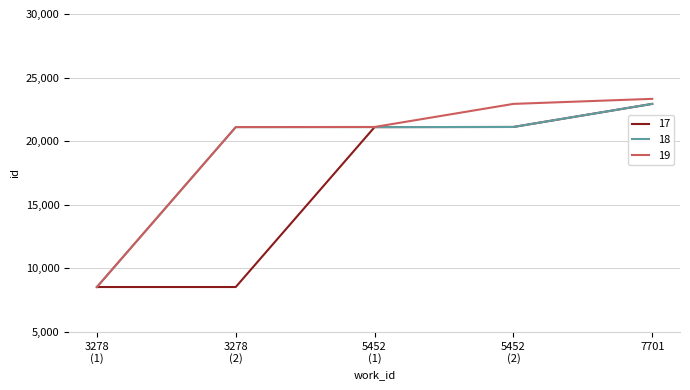

List the series in order of their overall mean, highest first.

19, 18, 17